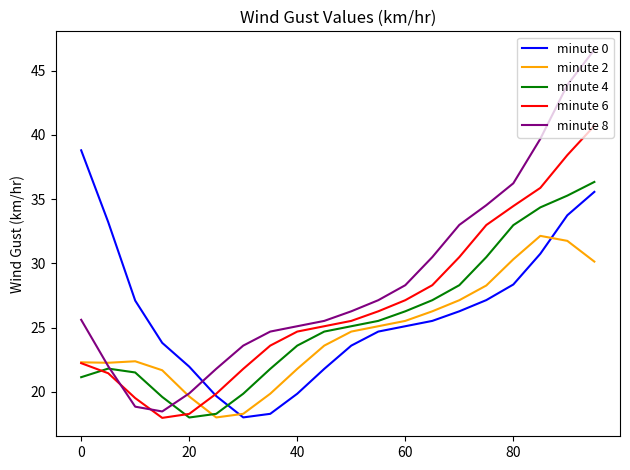

List the series in order of their peak value, lowest first.

minute 2, minute 4, minute 0, minute 6, minute 8